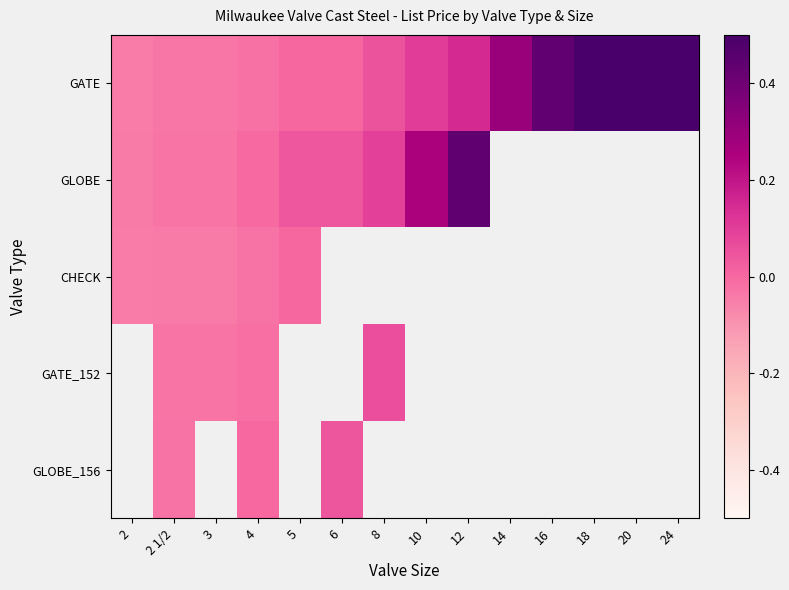

Which series changed the most between 5 and 8?

GLOBE